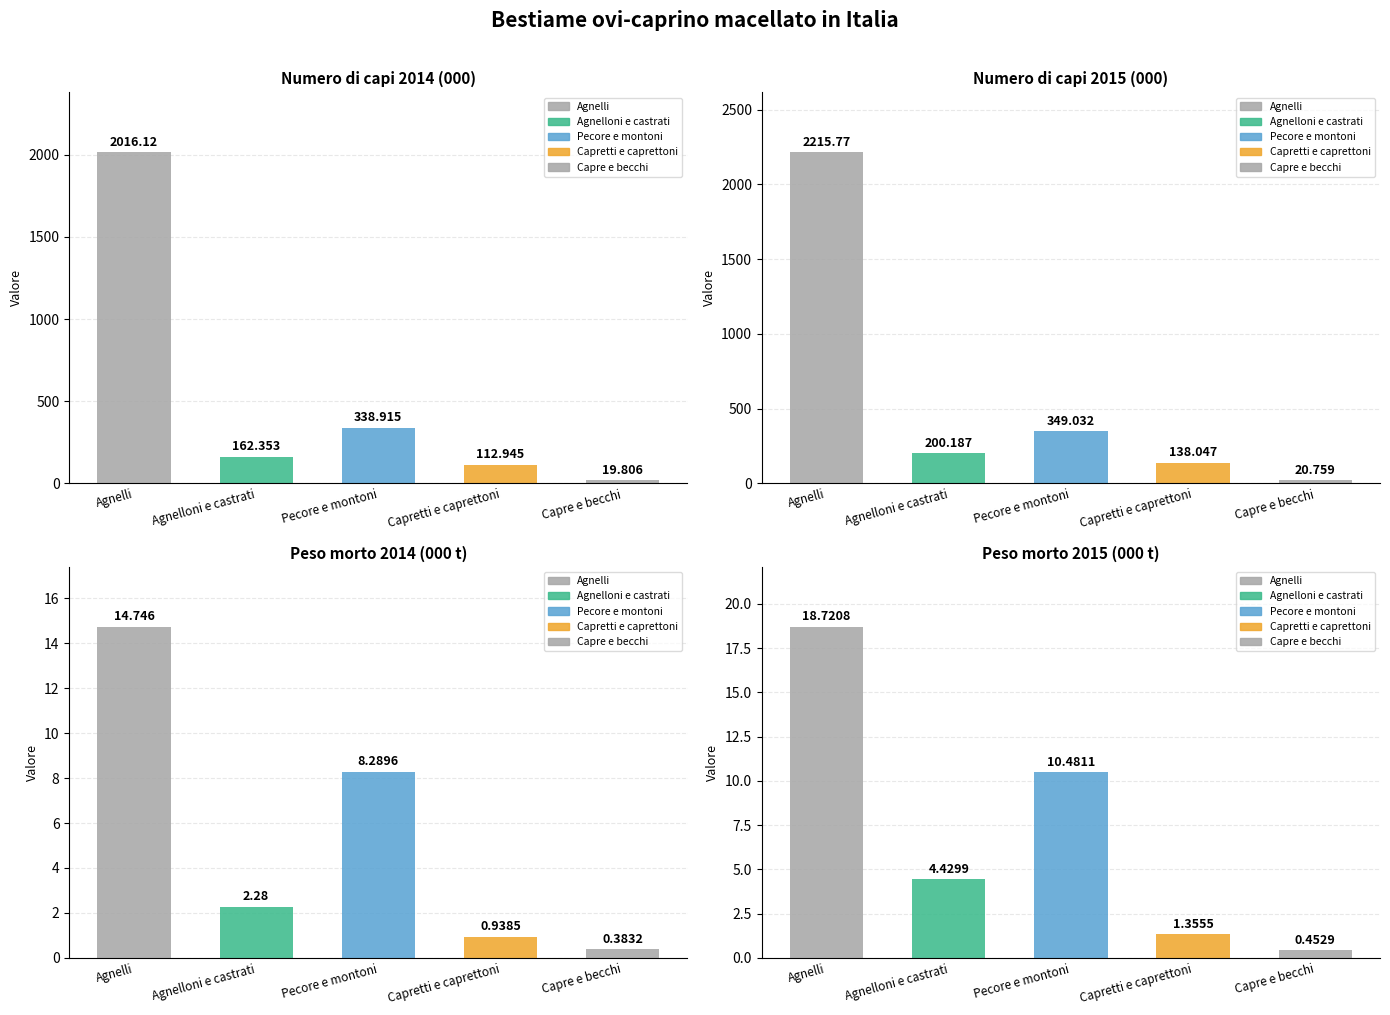

What is the sum of the Peso morto 2015 (000 t) values at Agnelloni e castrati and Agnelli?

23.2